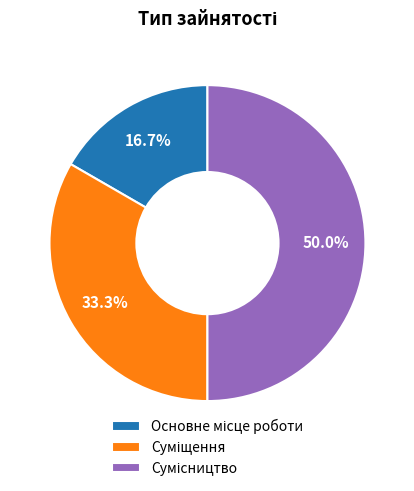

What is the largest slice in the pie chart?

Сумісництво